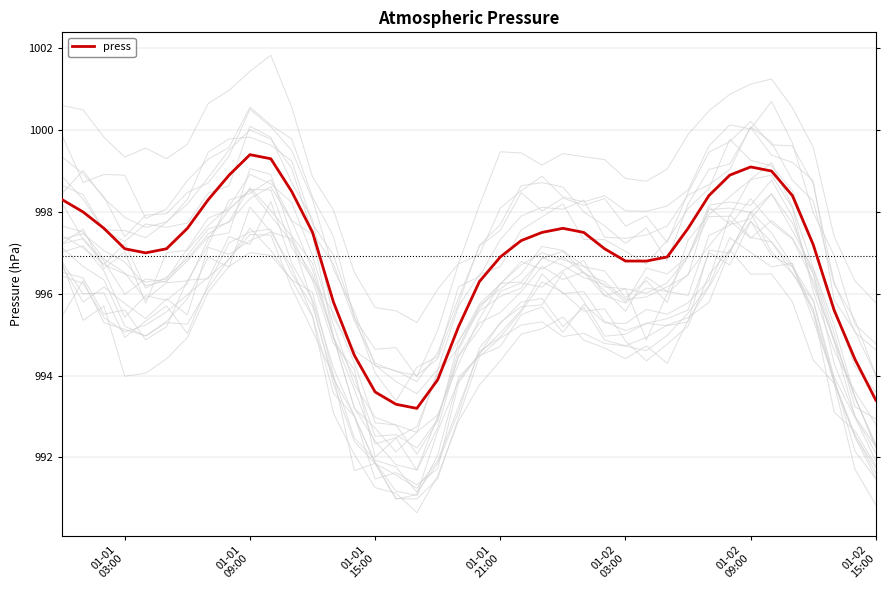

What is the maximum value for press?

999.4